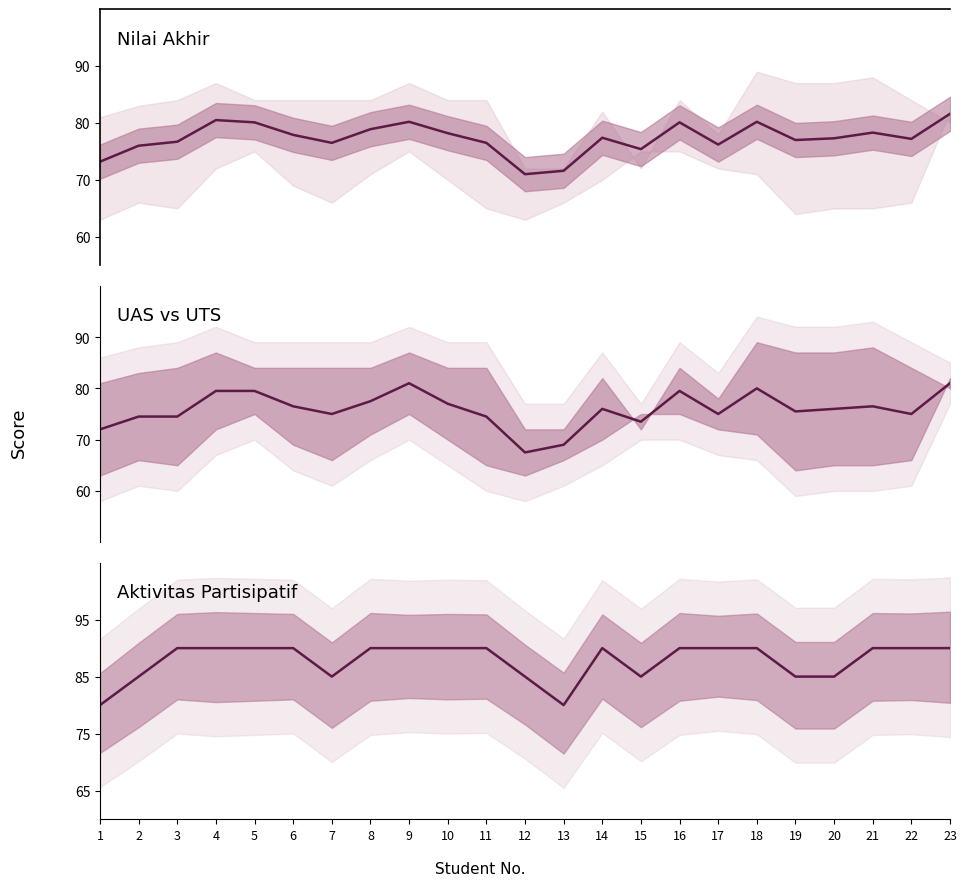

Which series has the largest total across all categories?

Aktivitas Partisipatif